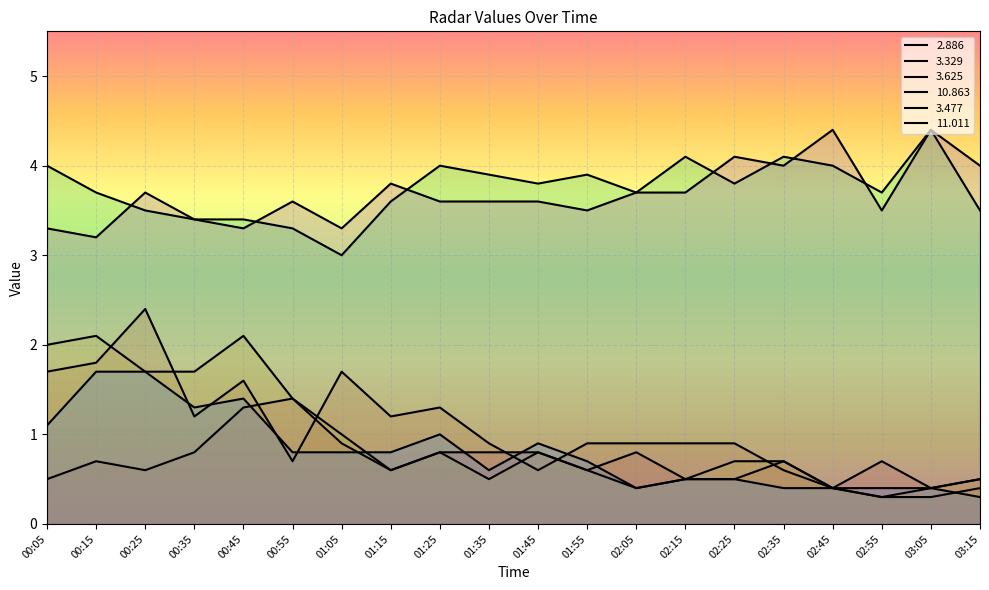

What is the difference between the 3.477 values at 02:05 and 00:55?

0.4